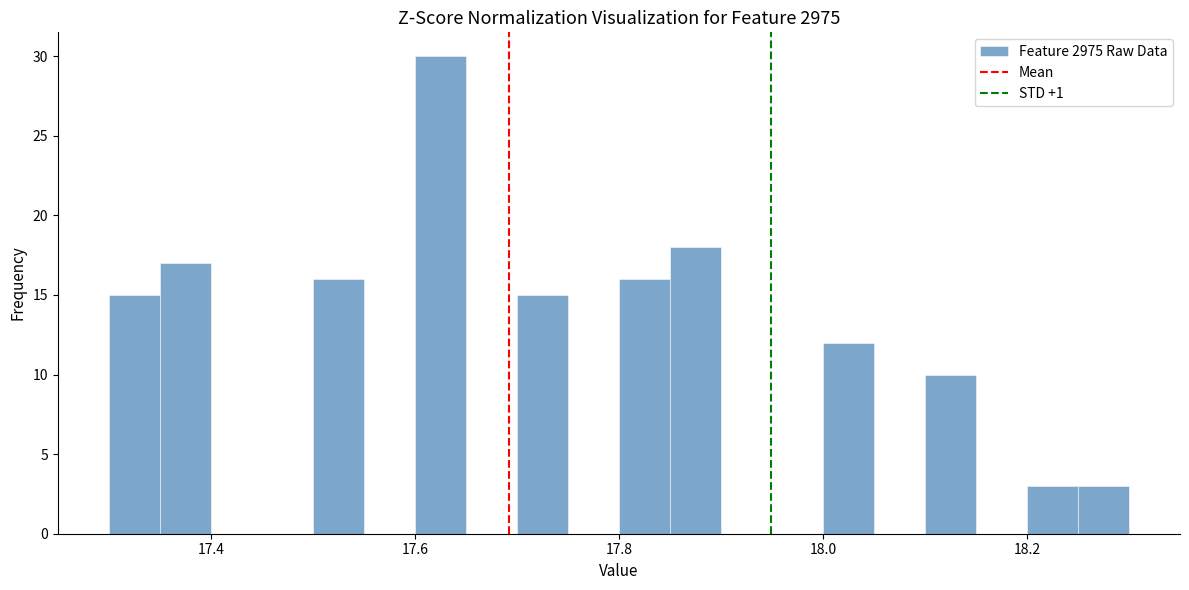

Read against the x-axis, roughly where is the centre of the tallest bar?

17.62